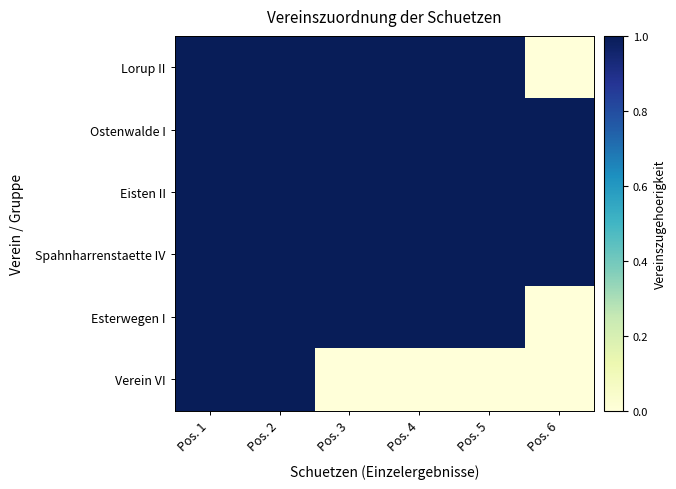

What is the total value across all series at Pos. 2?

6